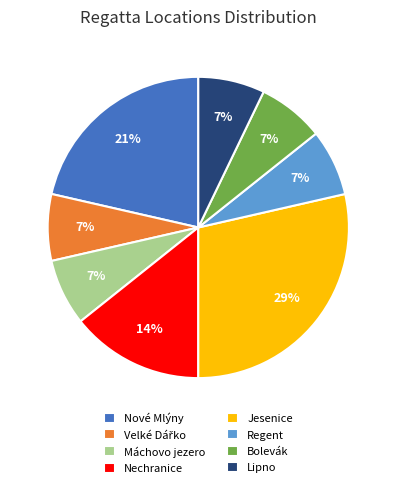

To the nearest percent, what is the difference between the Nechranice and Nové Mlýny slice percentages?

7%